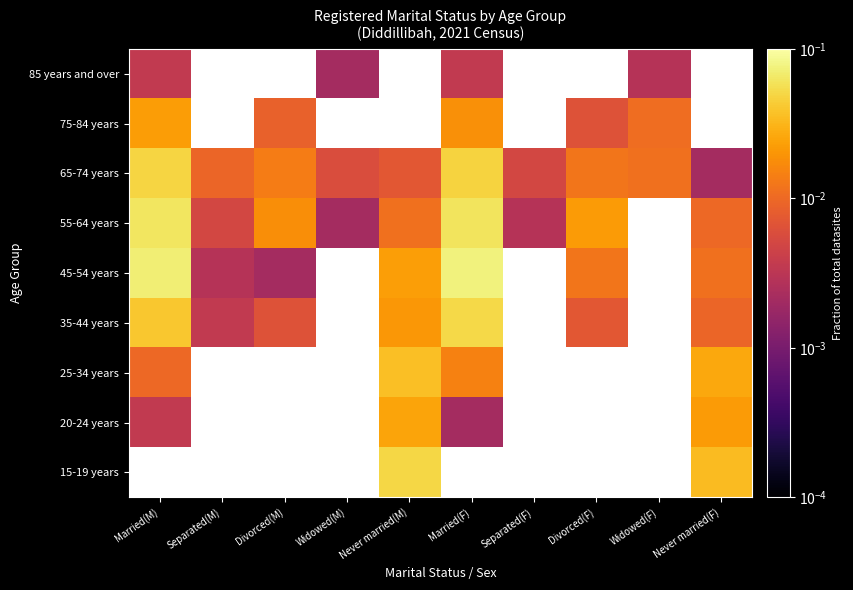

At which category does the chart reach its peak across all series?

Married(F)